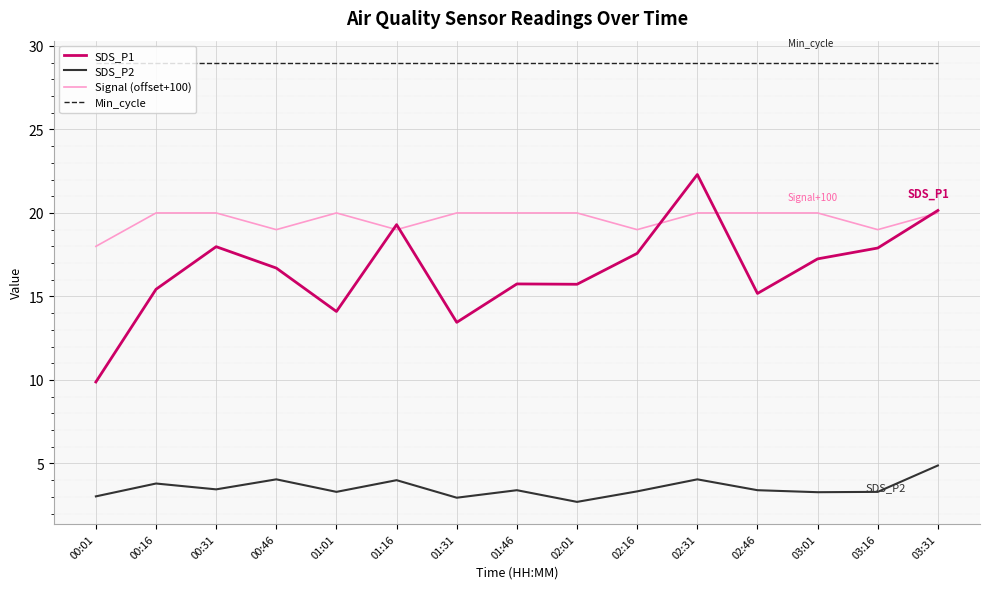

How many categories are shown in the chart?

15